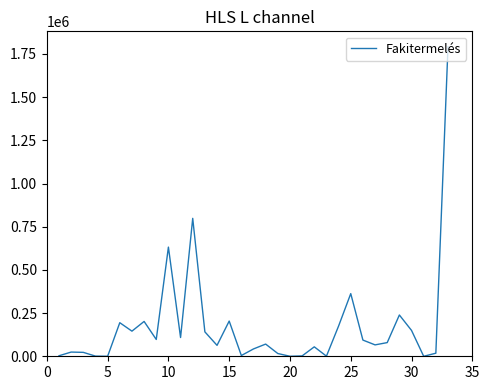

How many lines are shown in the chart?

1